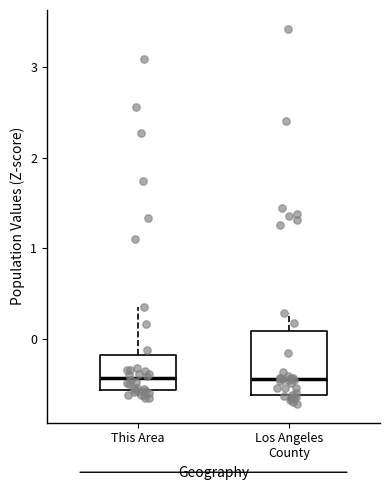

Which box is the tallest, from its lower edge to its upper edge?

Los Angeles County